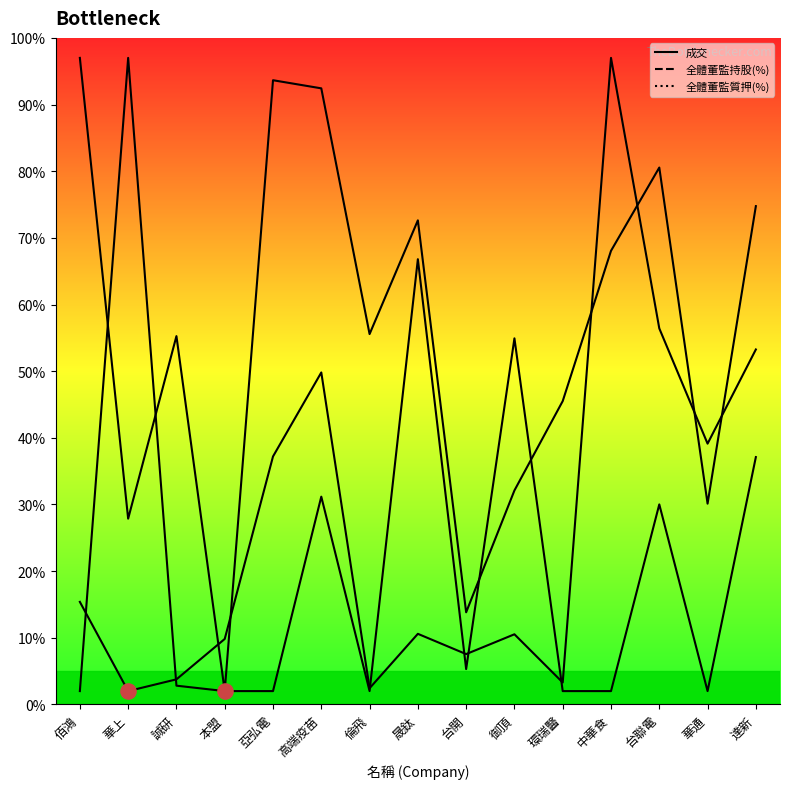

Which series contains the highest Y value?

成交